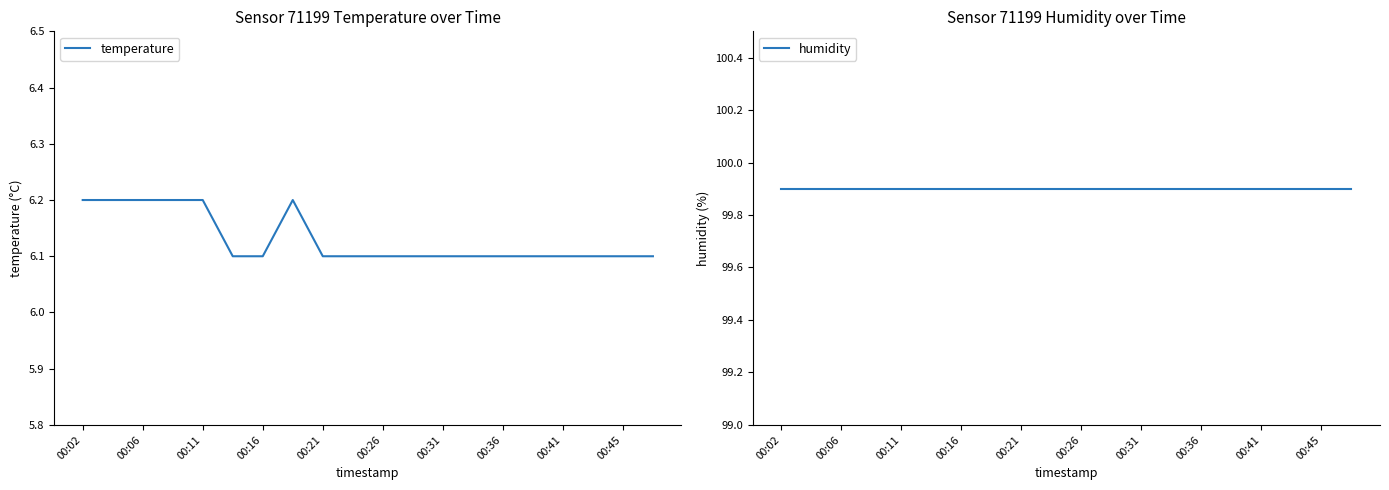

The value of temperature at 00:02 is 6.2. True or false?

True